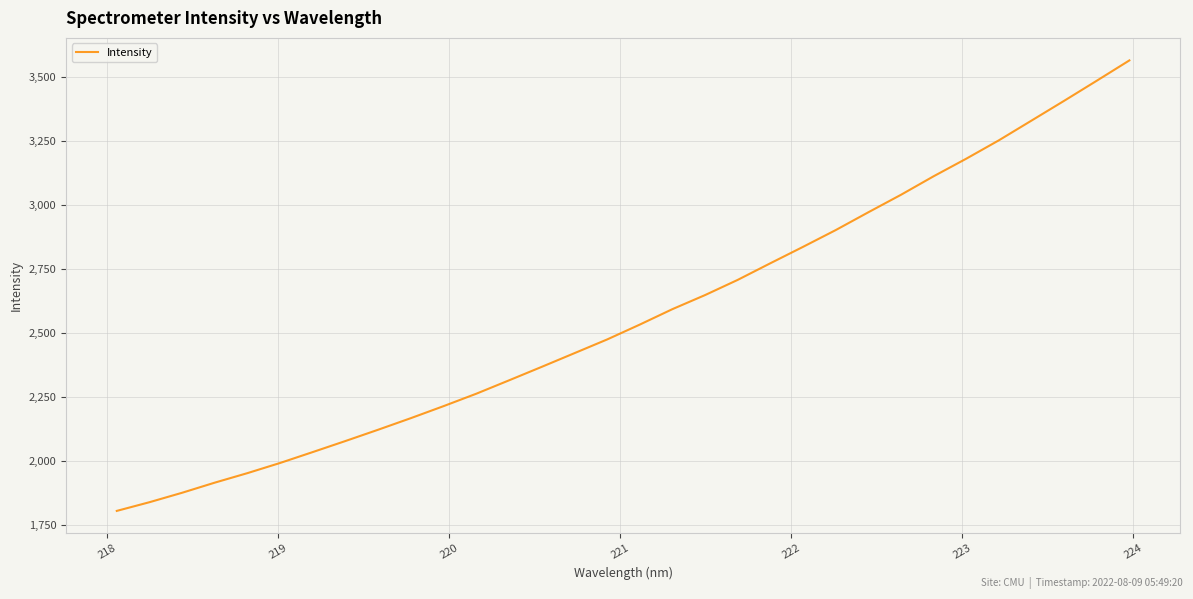

Does the chart have visible grid lines?

Yes